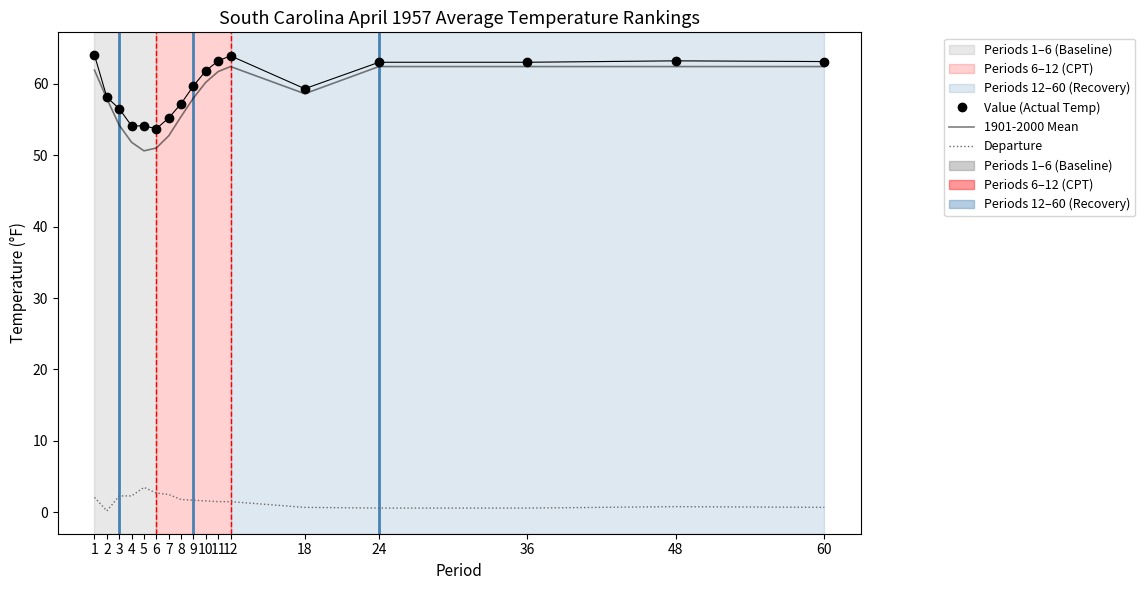

True or false: Value (Actual Temp) and Departure cross at least once.

False